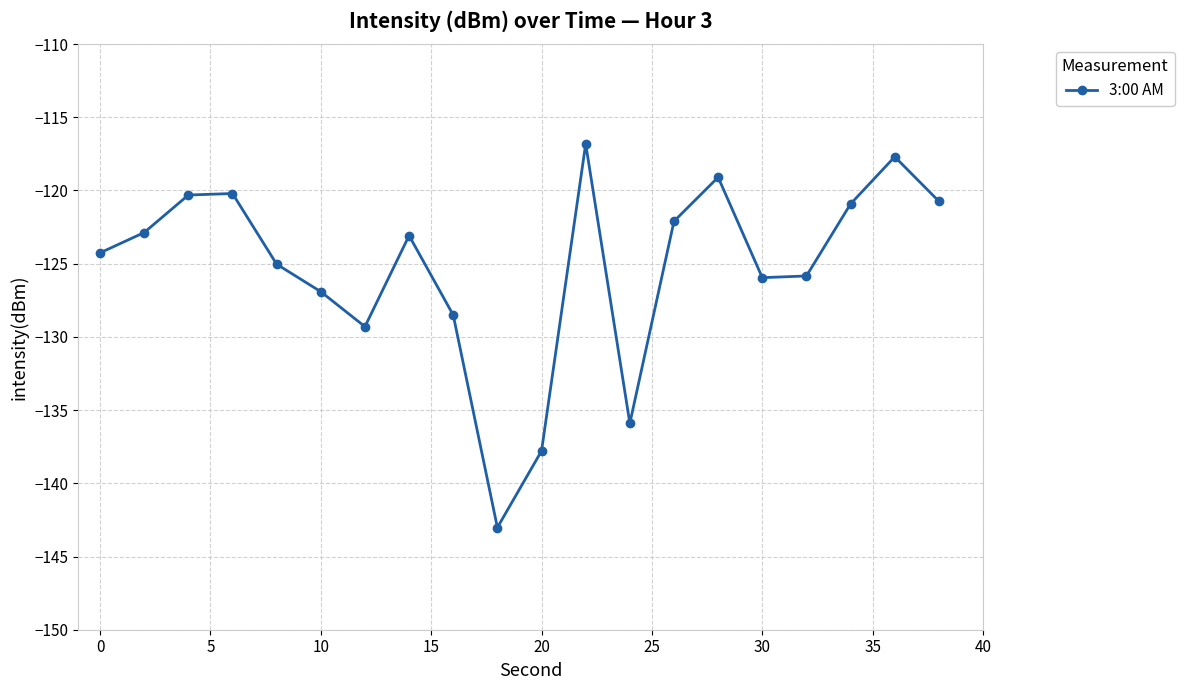

True or false: there are more than 0 points higher than both neighbors.

True